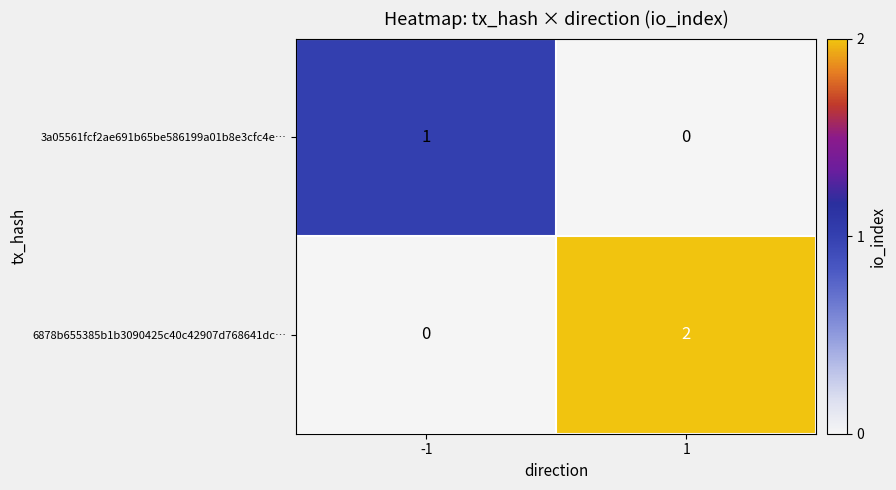

Is it true that 6878b655385b1b3090425c40c42907d768641dc… equals 0 at -1?

True